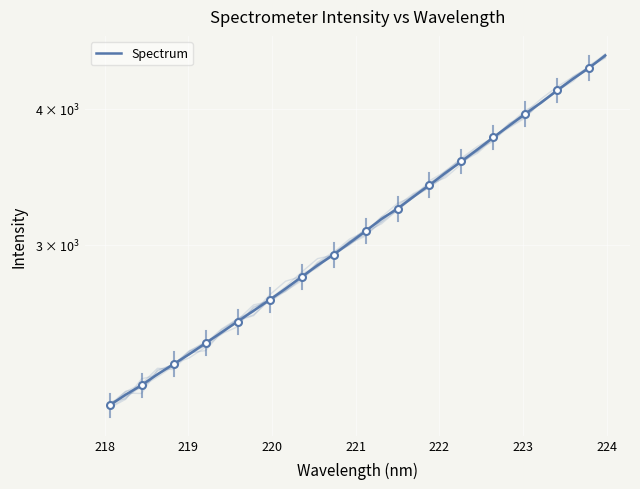

What is the sum of all values?

100542.2